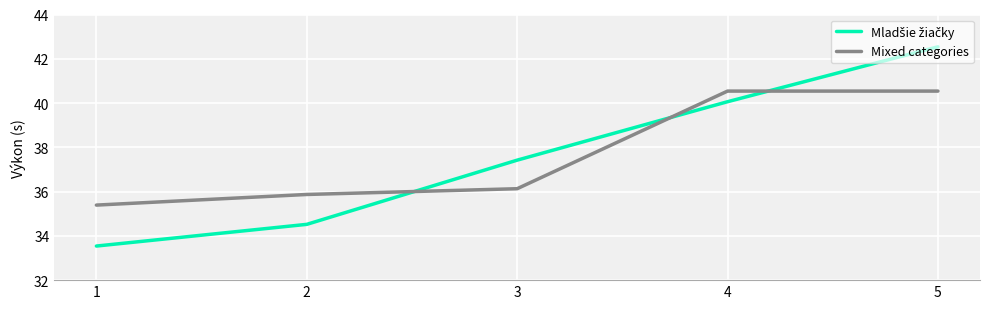

True or false: Mixed categories has more than 2 points higher than both neighbors.

False